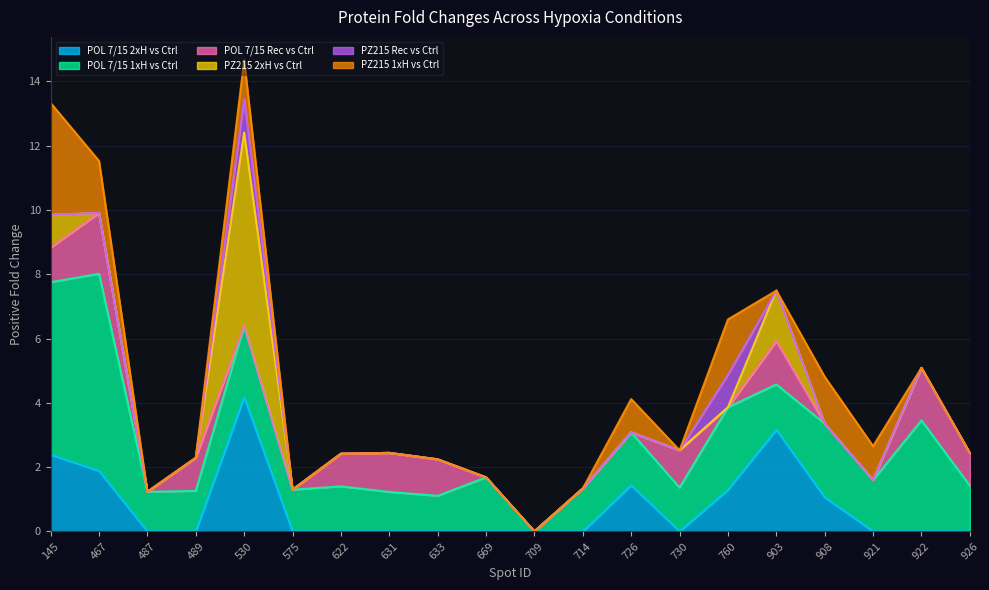

Where does the POL 7/15 2xH vs Ctrl series first go above -1?

145